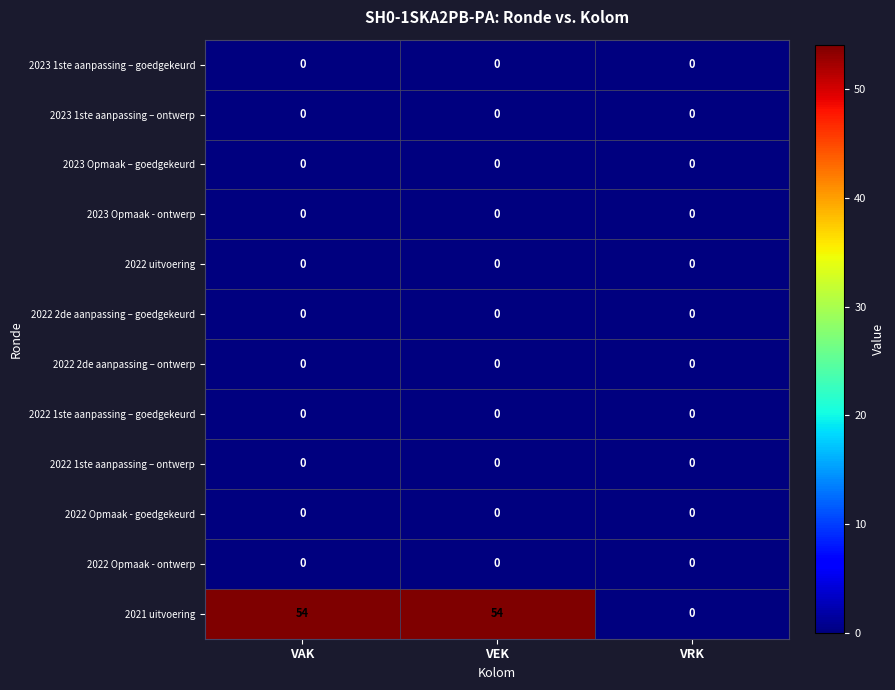

Which series has the largest range (max minus min)?

2021 uitvoering